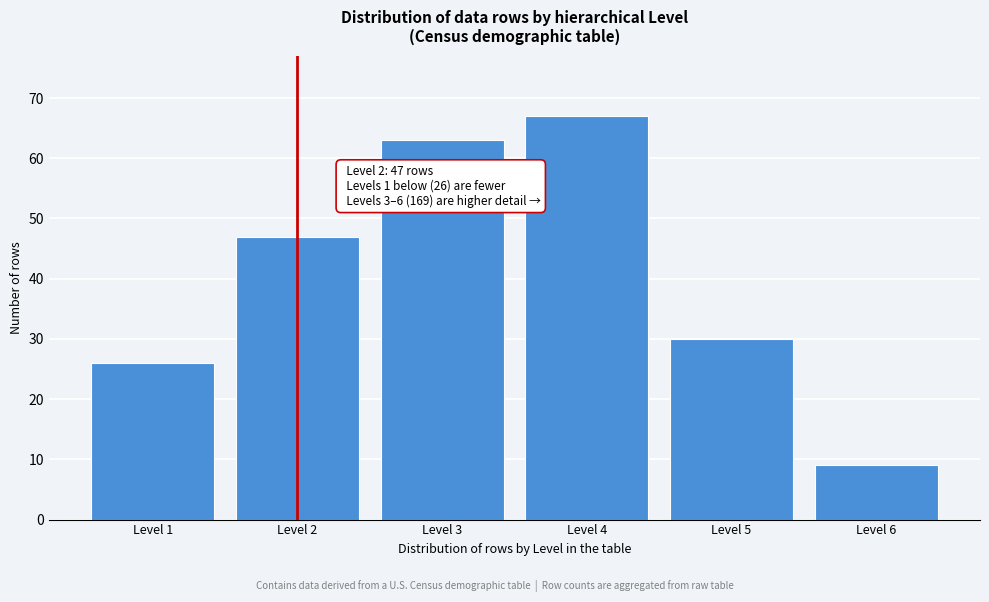

Reading left to right, what are all the values shown in this chart?

Level 1=26	Level 2=47	Level 3=63	Level 4=67	Level 5=30	Level 6=9